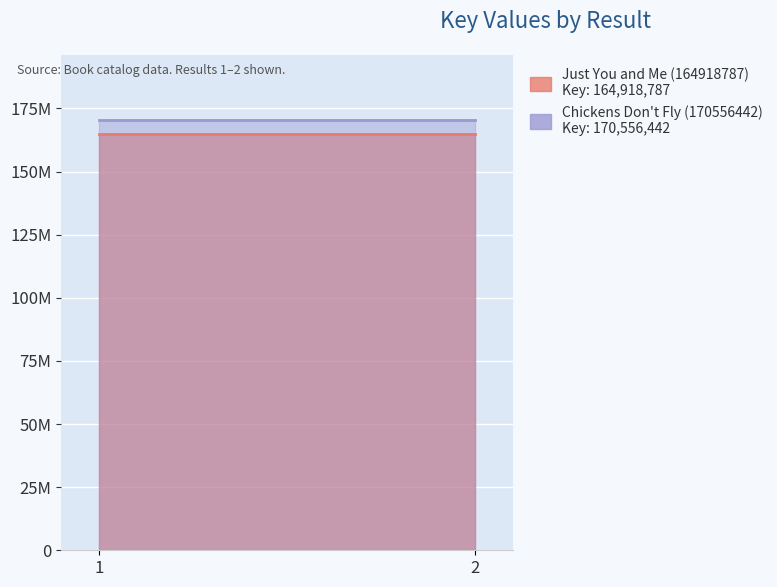

Which series has the largest total across all categories?

Chickens Don't Fly (170556442)